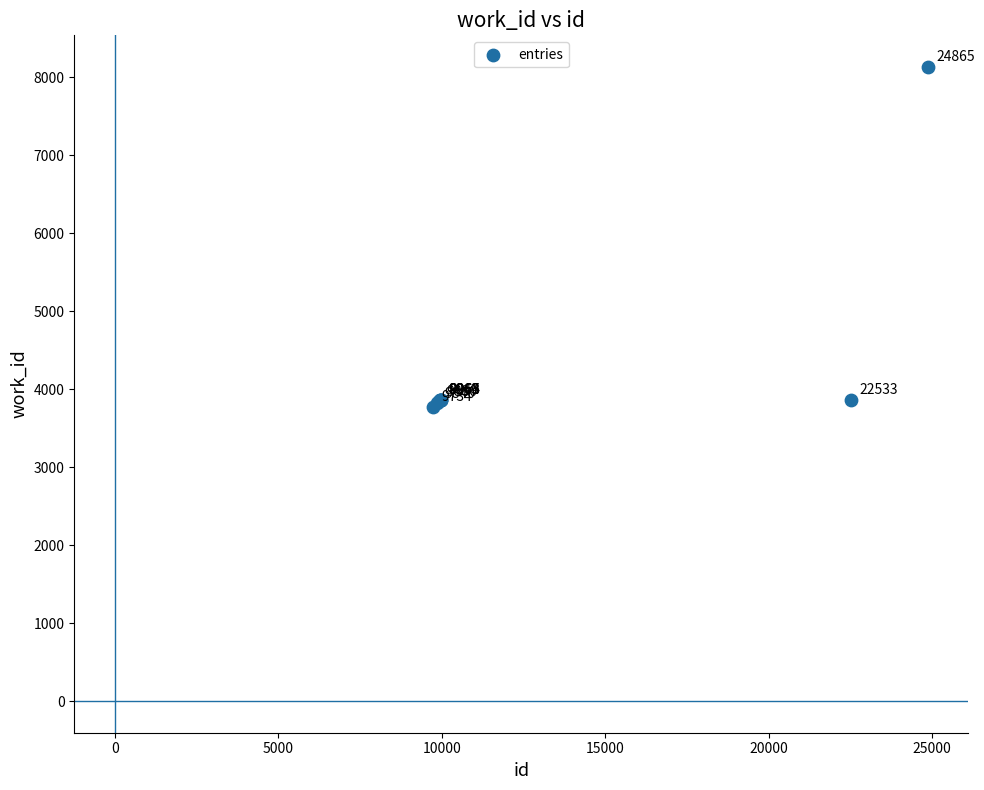

What Y value in the scatter plot is closest to 5954?

3866